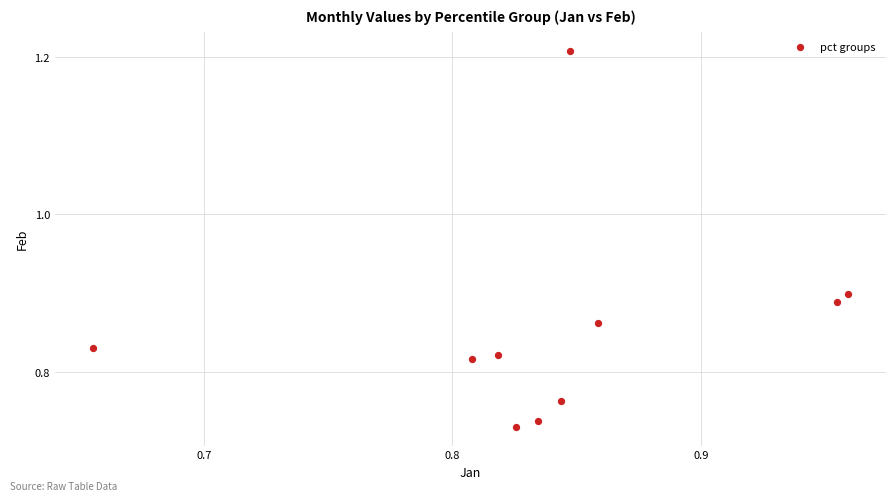

What is the range of X values (max minus min)?

0.3